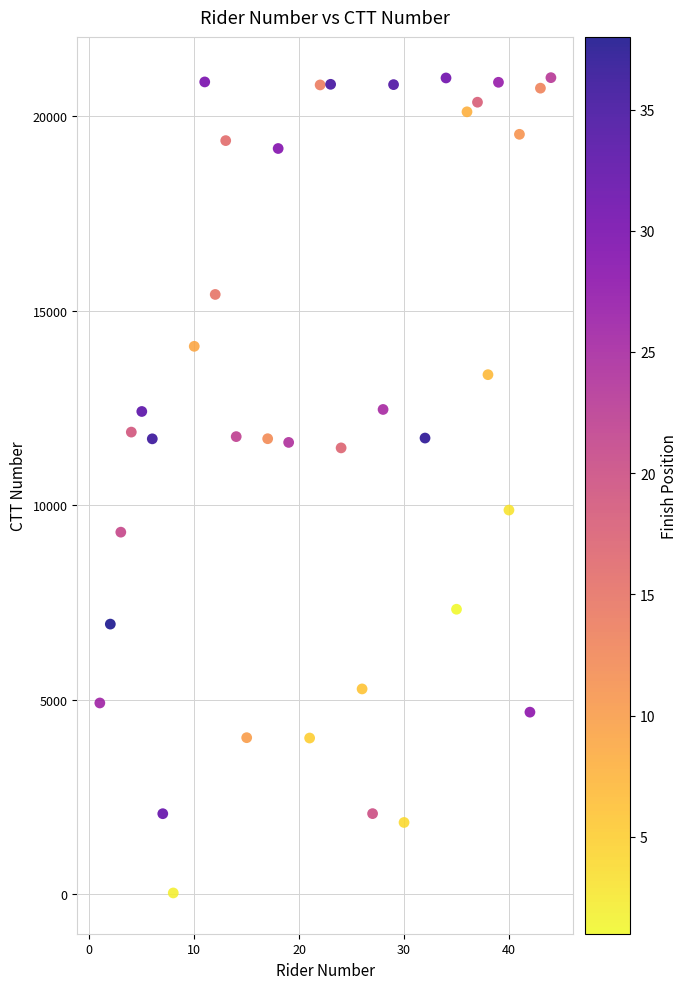

What Y value in the scatter plot is closest to 10511?

9875